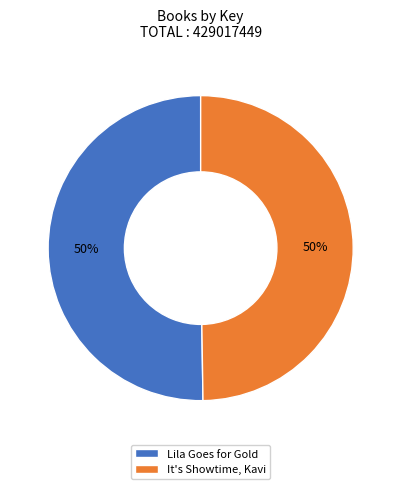

To the nearest percent, what percentage of the pie is It's Showtime, Kavi?

50%